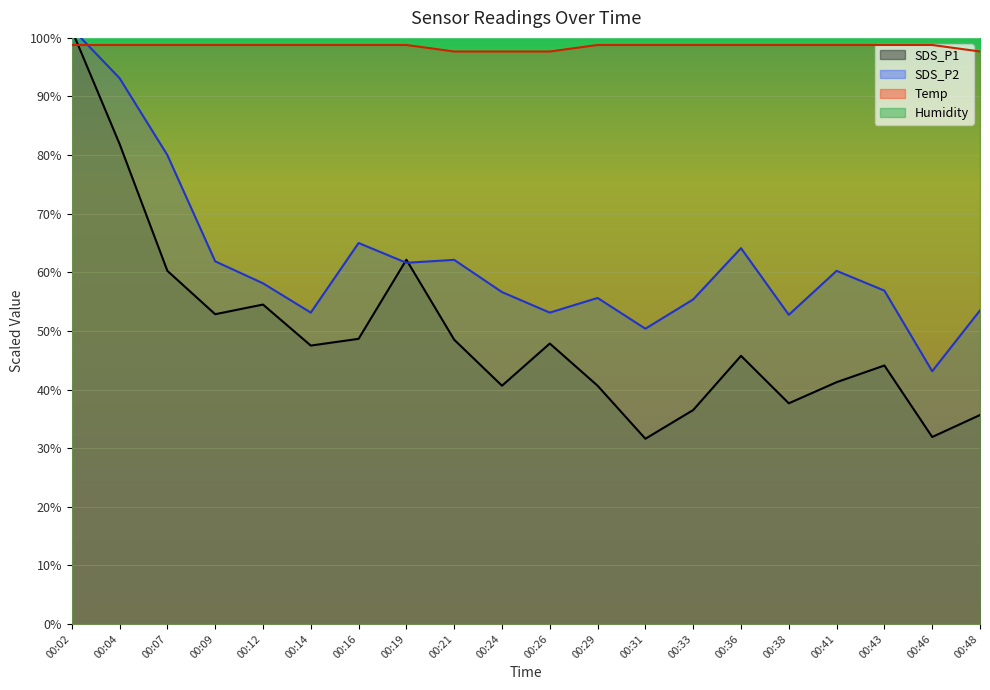

How many data points in SDS_P2 are above 58?

10